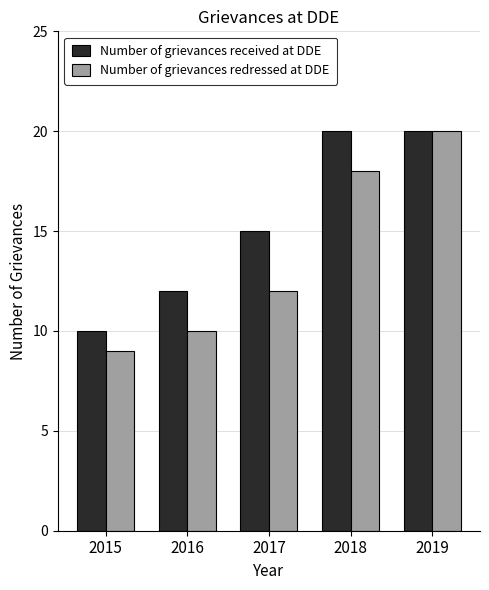

What is the approximate value of Number of grievances redressed at DDE at 2016, to the nearest 10?

10